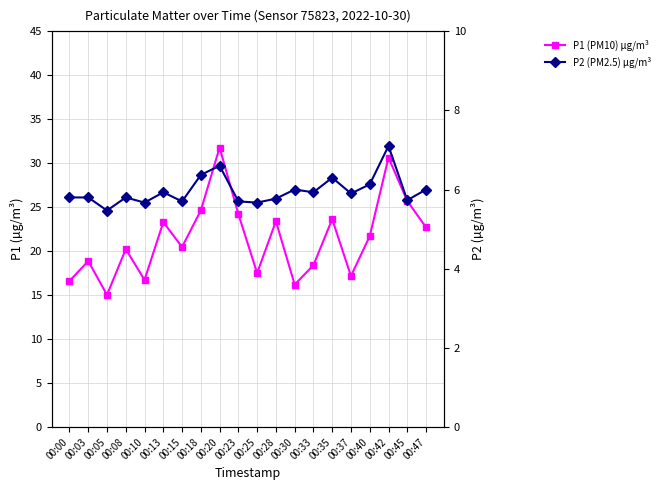

What is the difference between the P1 (PM10) µg/m³ values at 00:25 and 00:40?

4.2